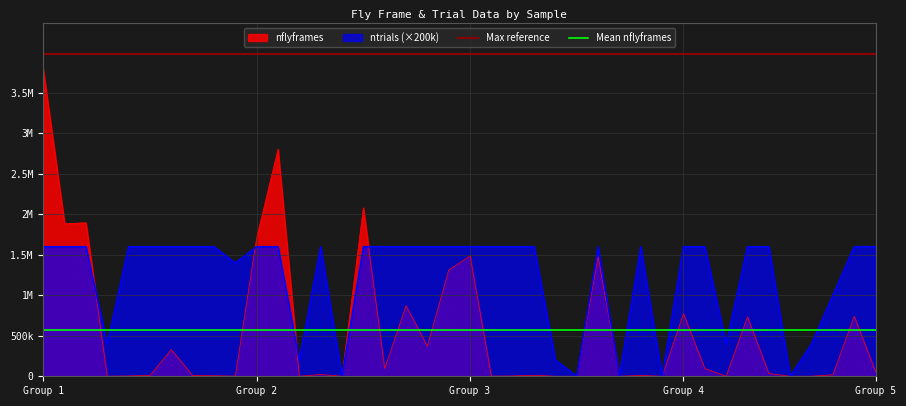

Does the chart have visible grid lines?

Yes